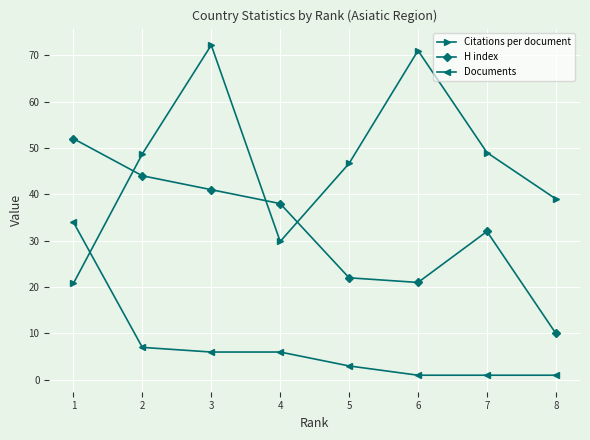

Where do Citations per document and H index first cross each other?

1 and 2